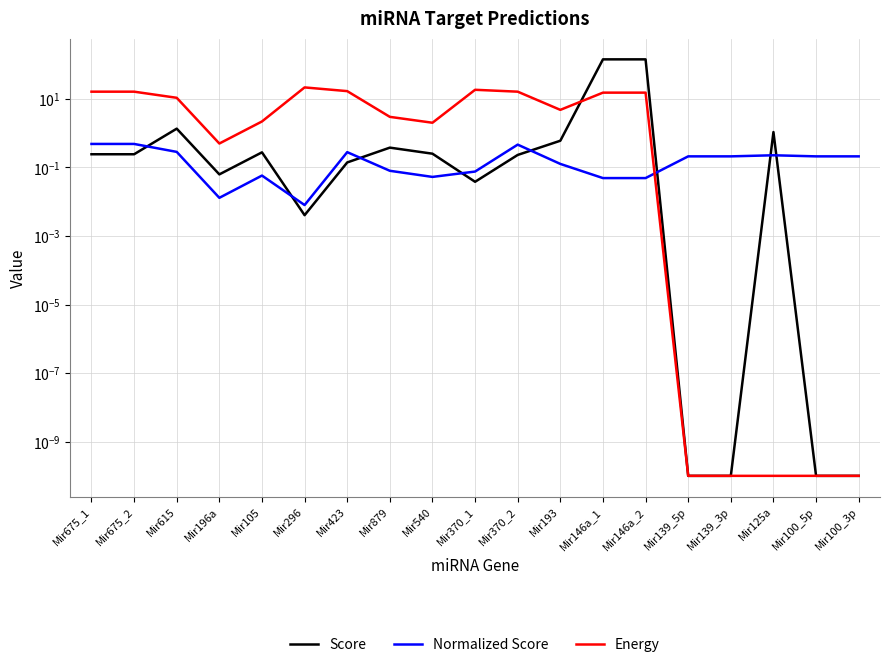

True or false: Energy has more than 2 points higher than both neighbors.

False